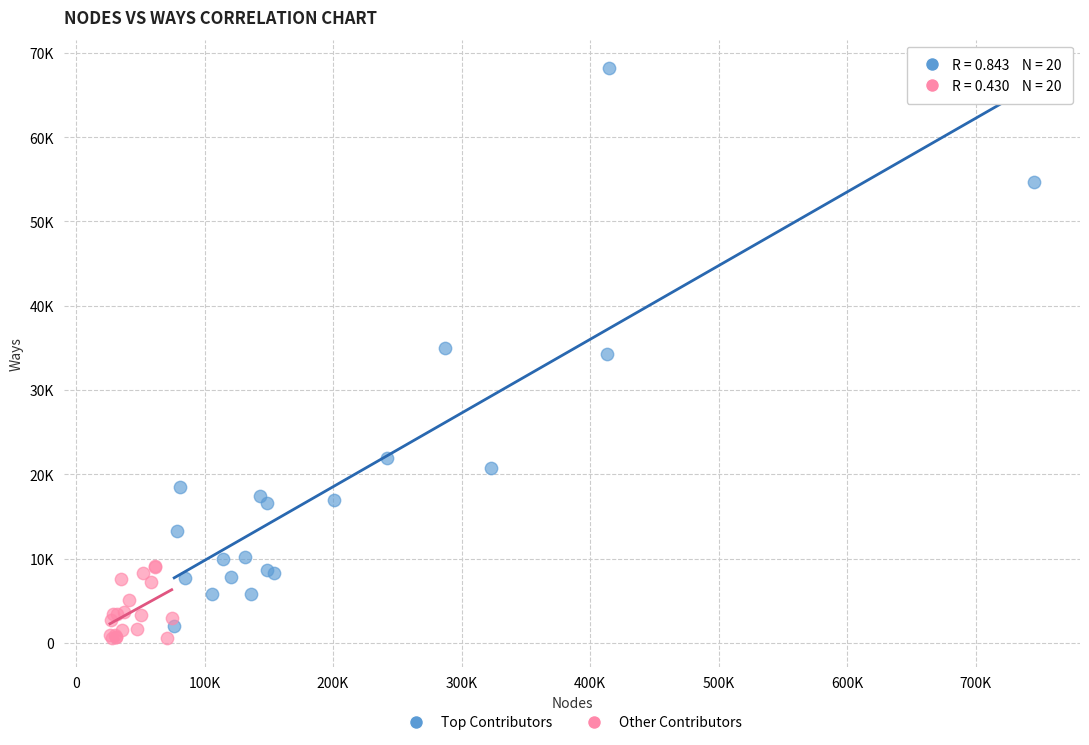

Which series contains the lowest Y value?

Other Contributors